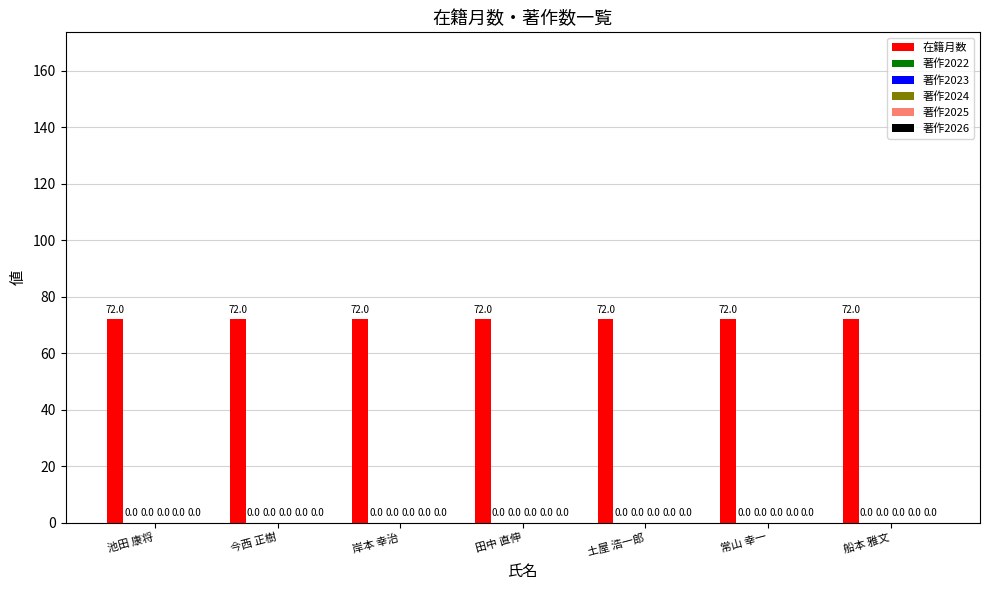

Between 常山 幸一 and 土屋 浩一郎, which is larger?

常山 幸一